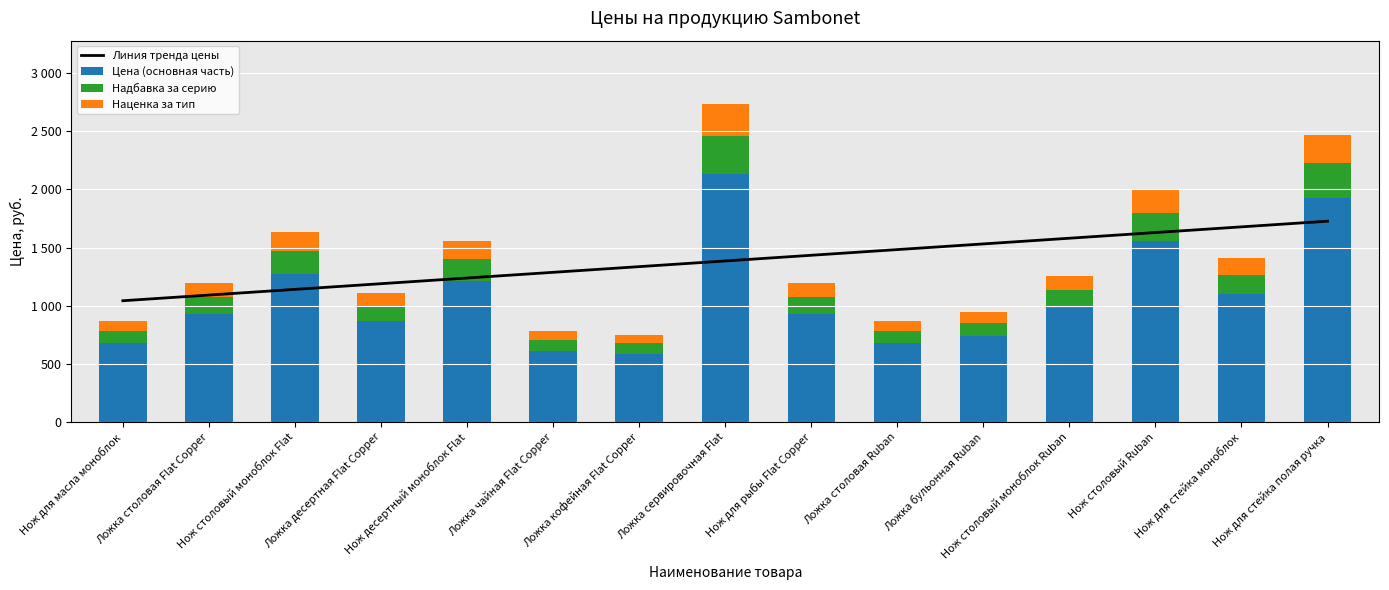

What is the greatest value displayed?

2130.9